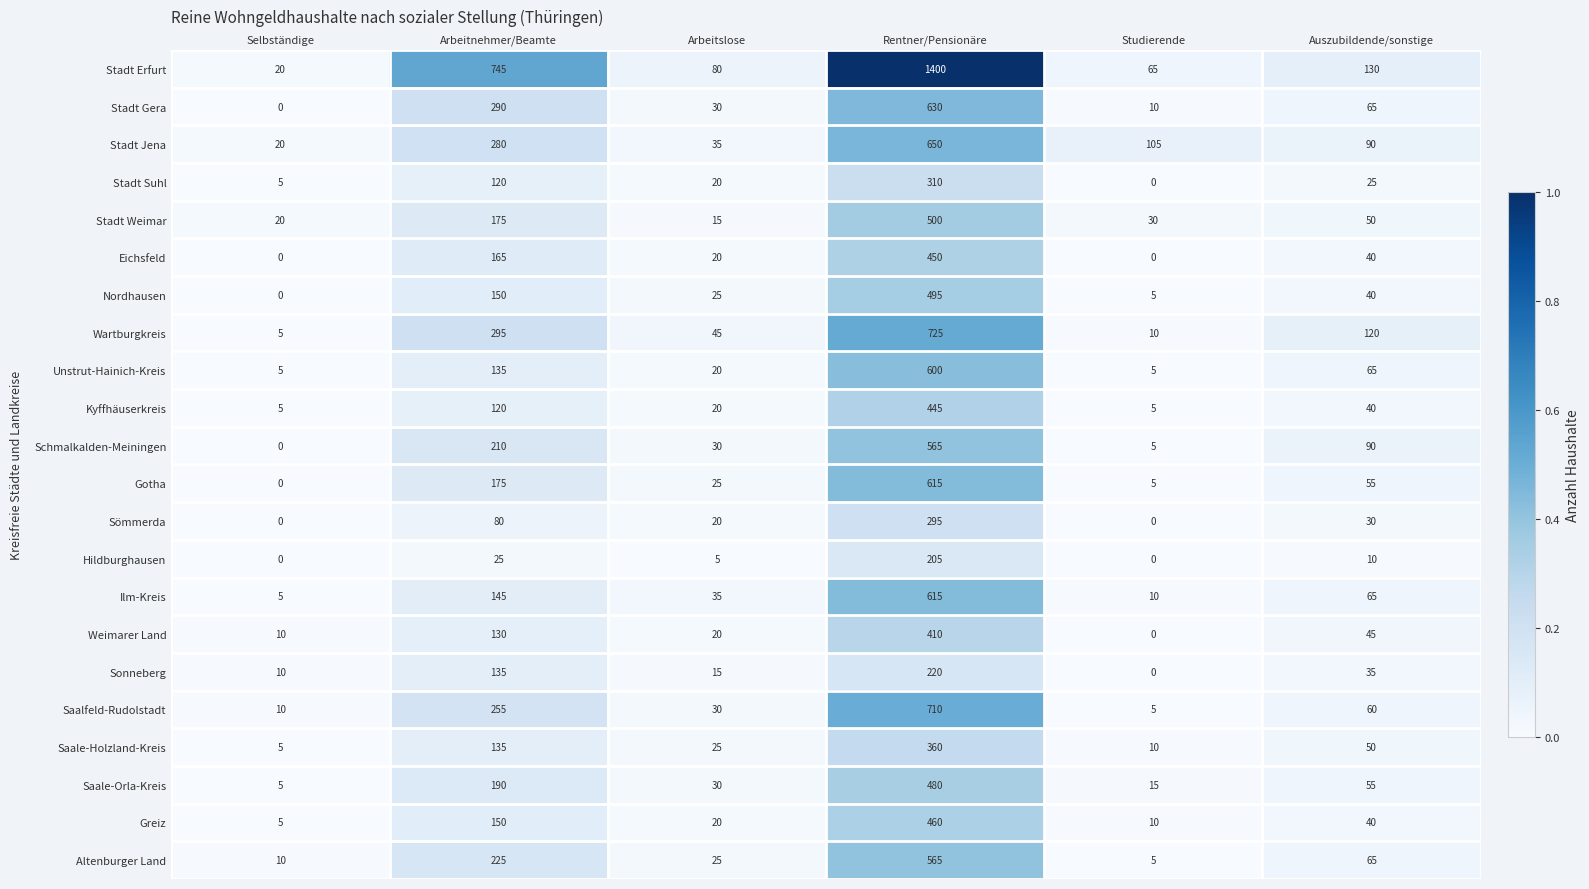

What is the difference between the maximum and minimum values in the Greiz series?

455